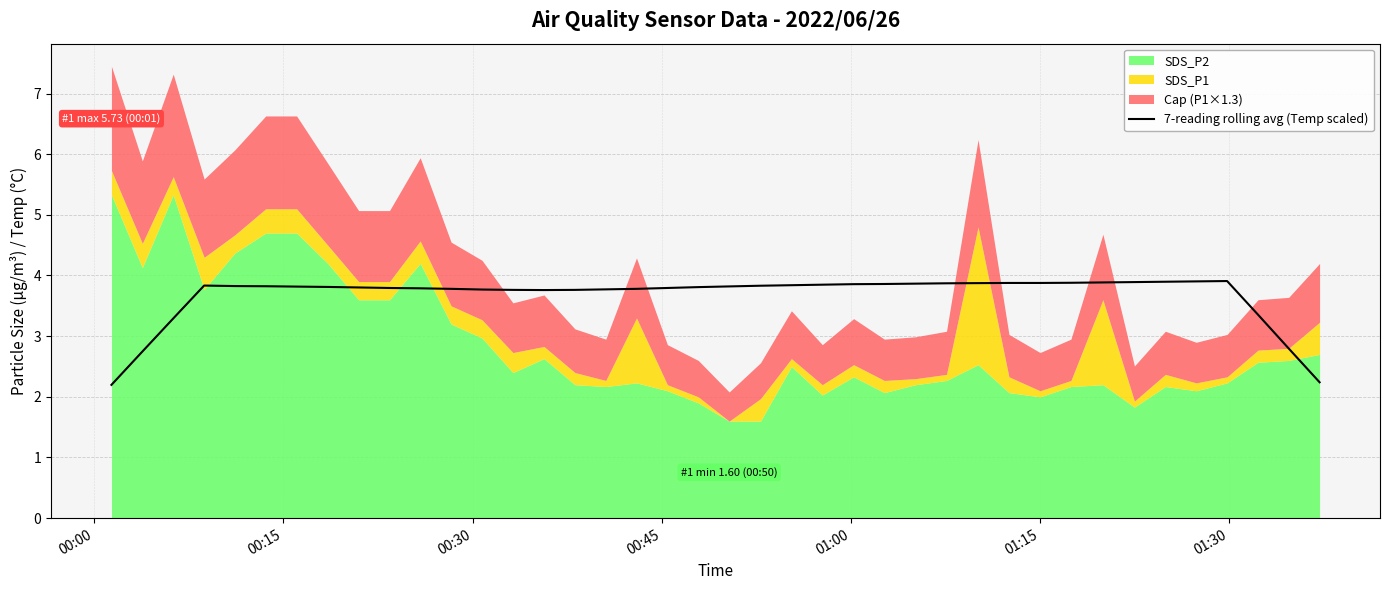

True or false: the data has more than 2 interior local peaks.

False